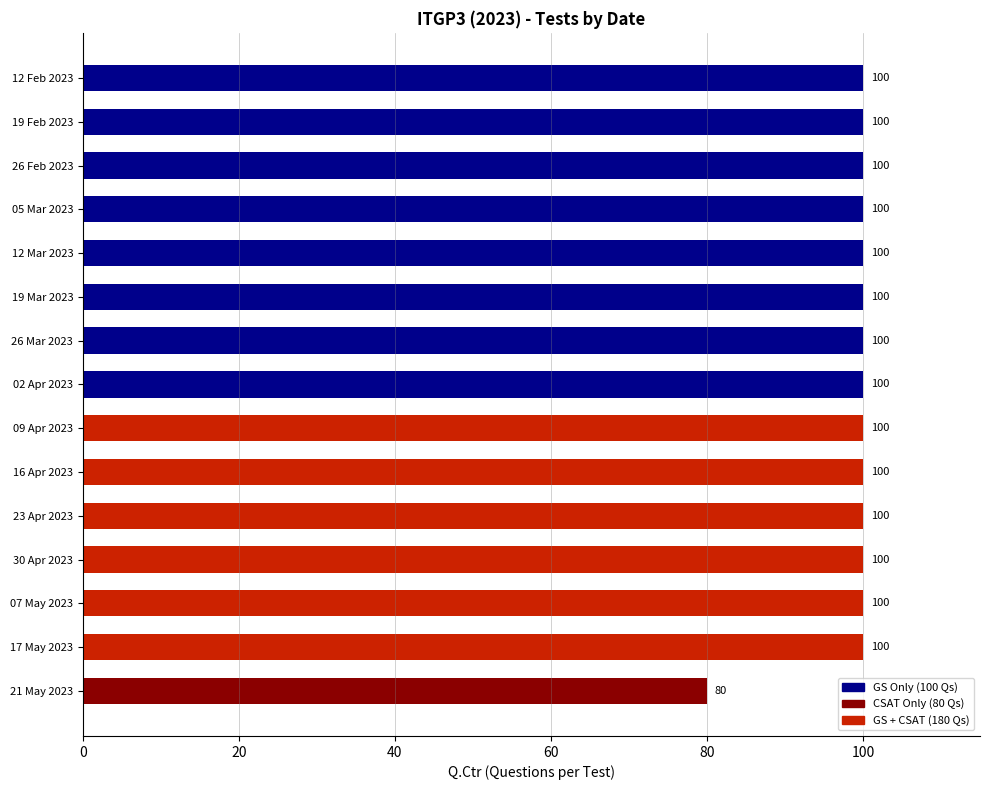

What is the approximate value at 23 Apr 2023, to the nearest 10?

100